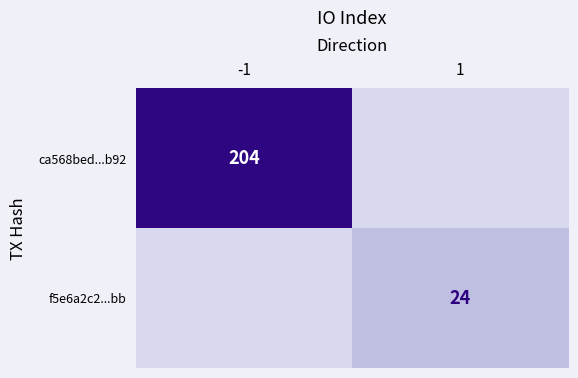

How many categories are shown in the chart?

2